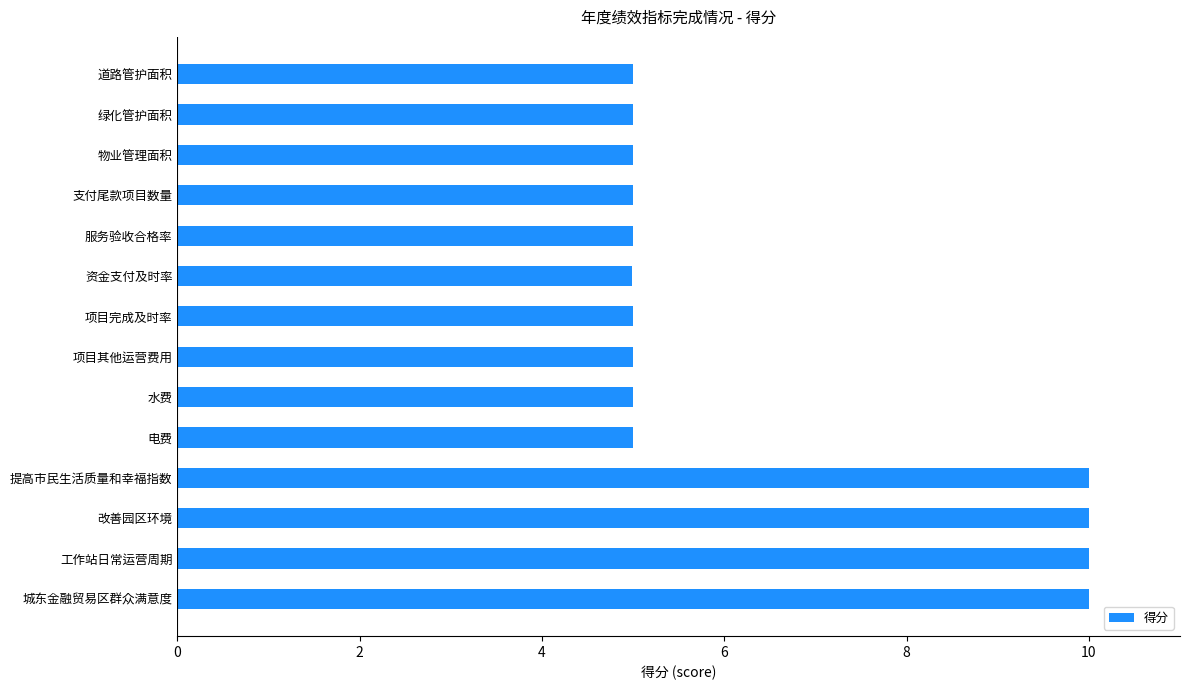

The value at 改善园区环境 is 10.0. True or false?

True